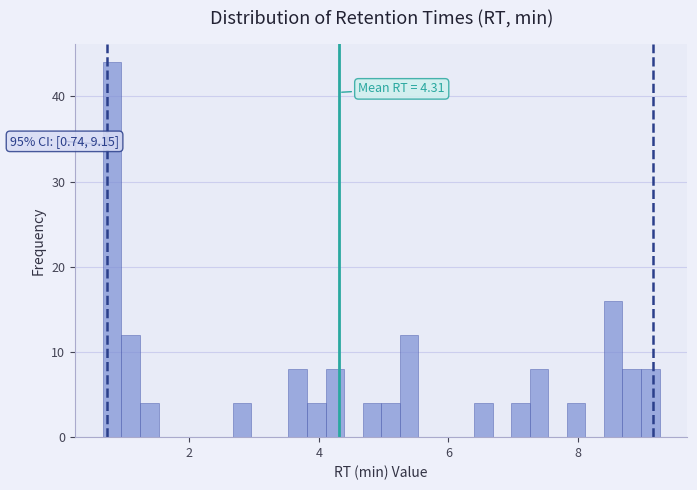

Around what value on the x-axis is the tallest bar? Give the approximate position of its centre, as read against the axis.

0.8